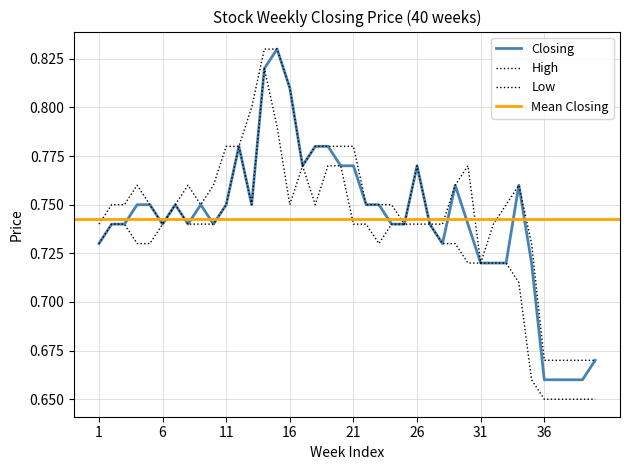

True or false: Low and Closing cross at least once.

False